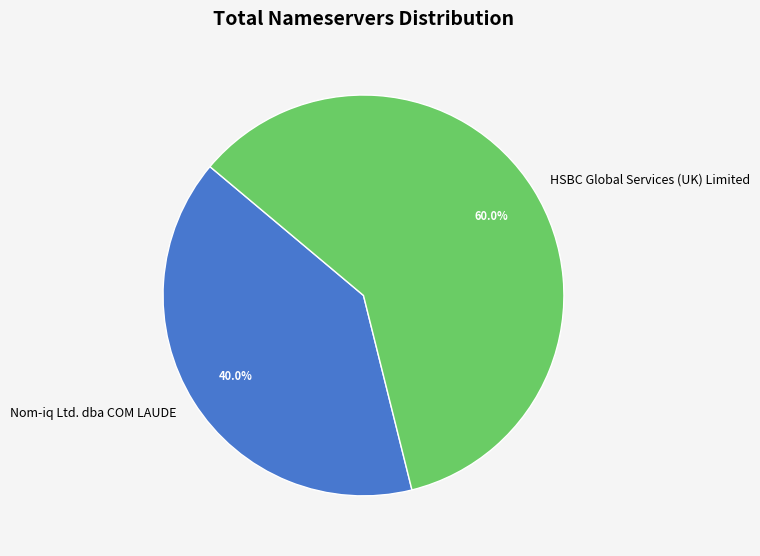

Which has a higher value, HSBC Global Services (UK) Limited or Nom-iq Ltd. dba COM LAUDE?

HSBC Global Services (UK) Limited